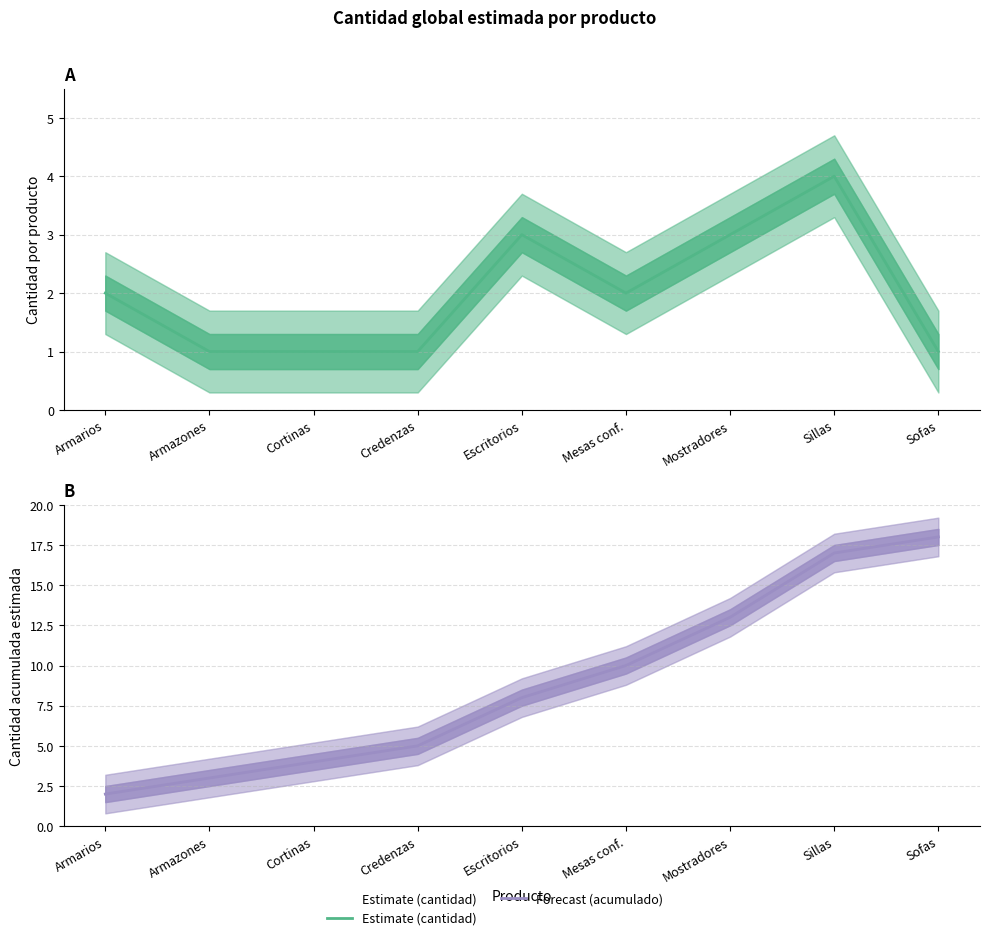

True or false: Forecast (acumulado) and Estimate (cantidad) cross at least once.

False